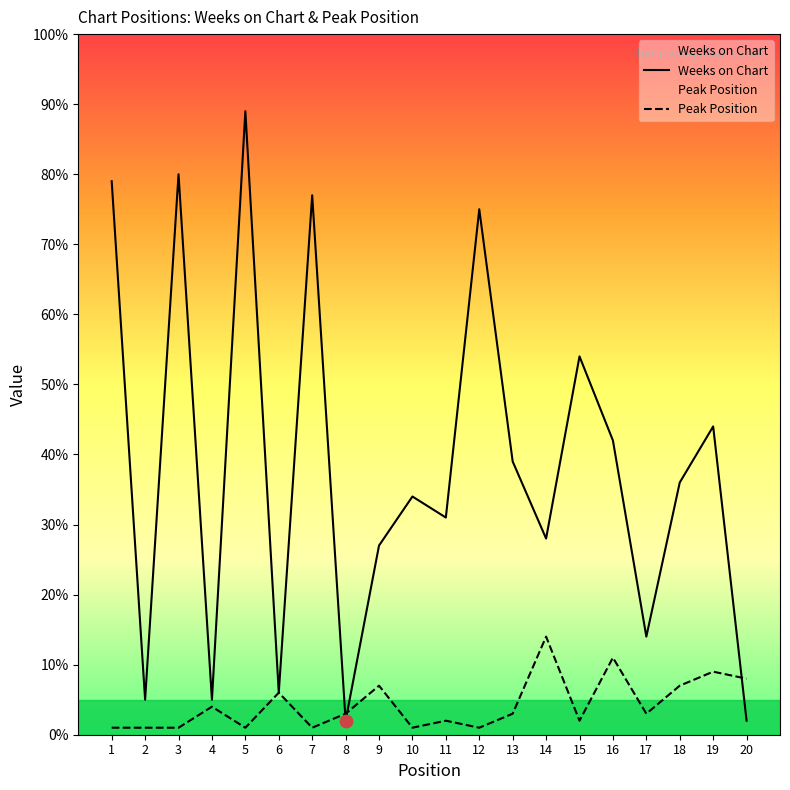

What are all the series names shown in the legend?

Weeks on Chart, Peak Position